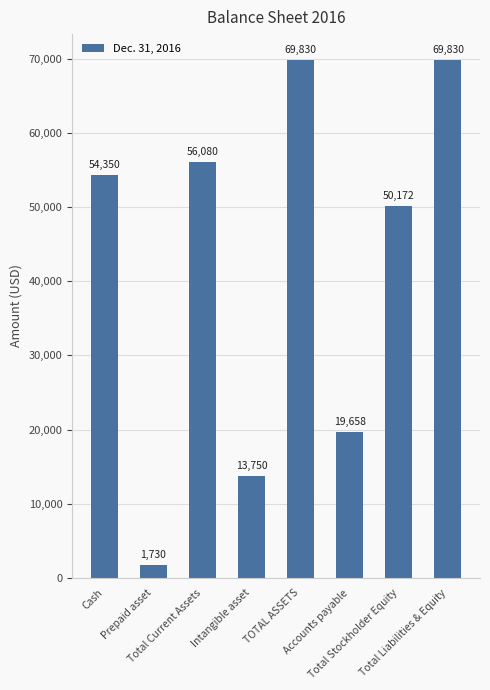

The chart shows a value of 22229 at Intangible asset. True or false?

False